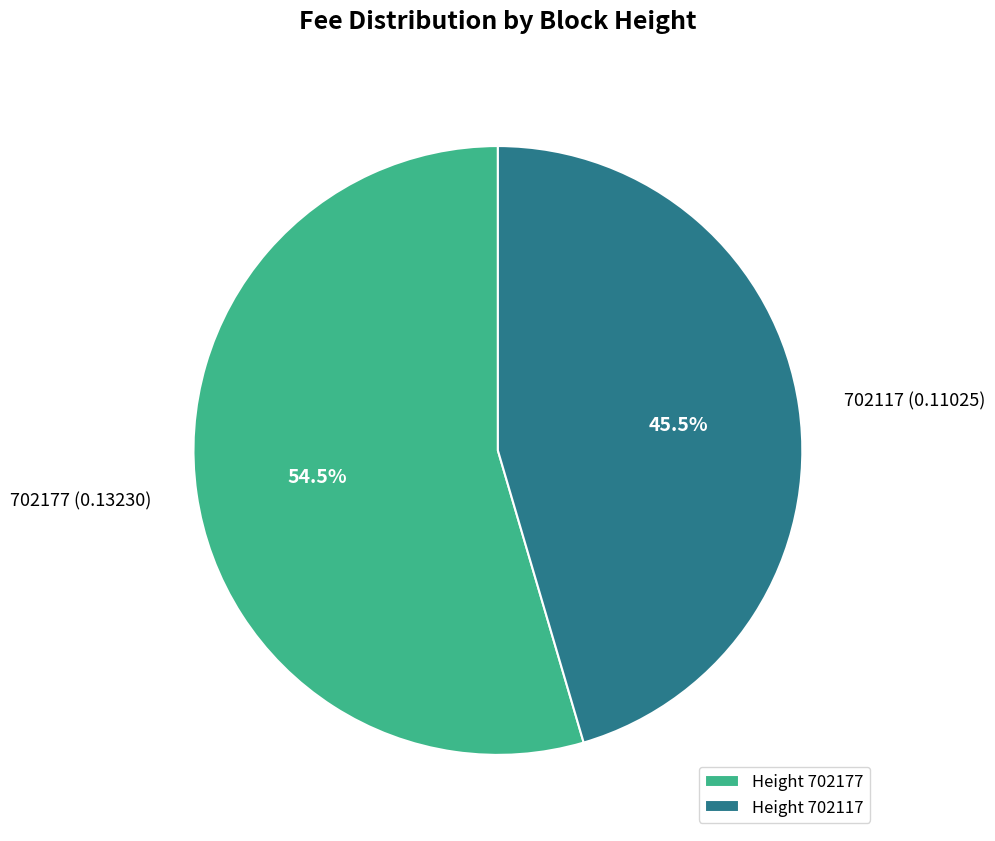

Which has a higher value, 702177 (0.13230) or 702117 (0.11025)?

702177 (0.13230)